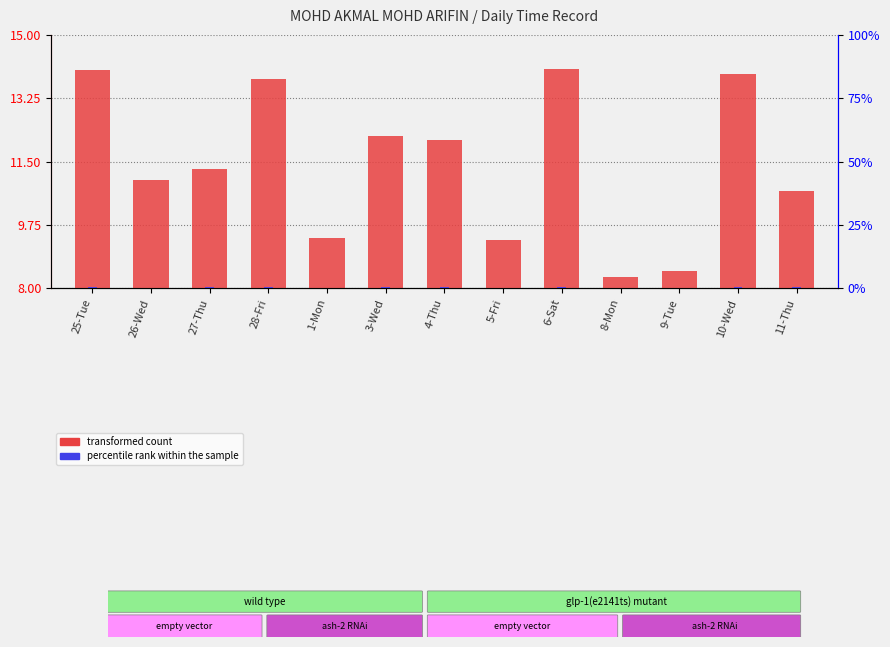

The transformed count series shows 19.6 at 26-Wed. True or false?

False